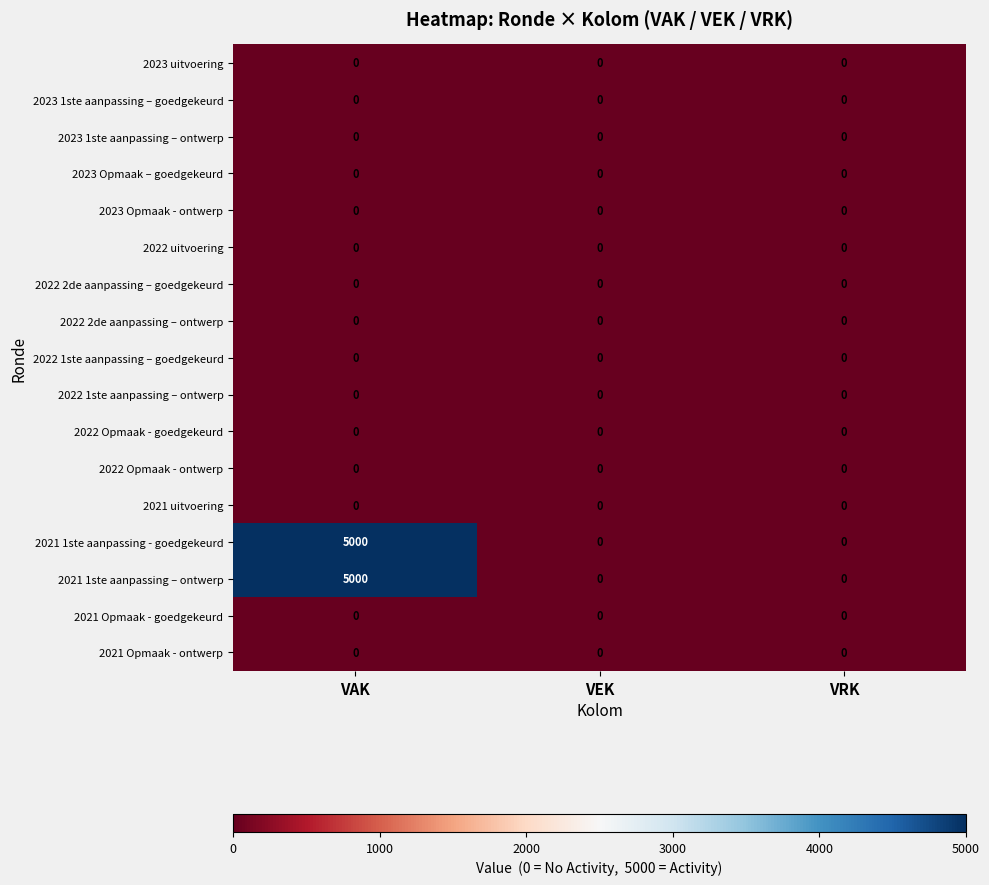

At how many categories does at least one series exceed 1201?

1